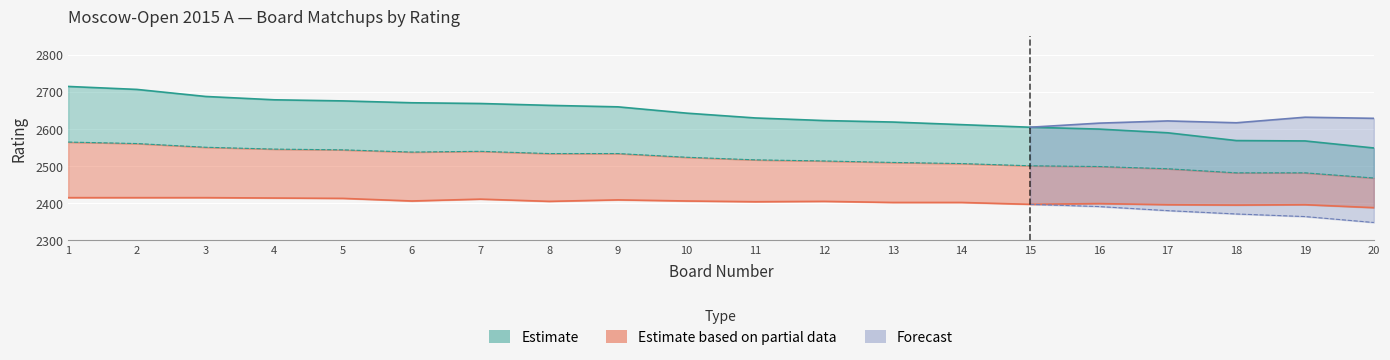

What is the lowest value of the Rating_Mid series?

2548